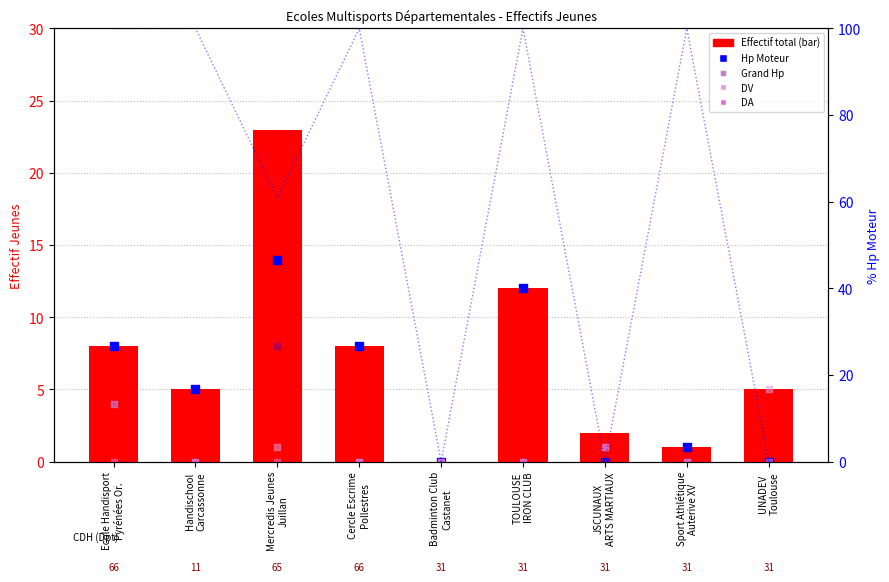

Which series has the largest Y range (max minus min)?

Effectif total